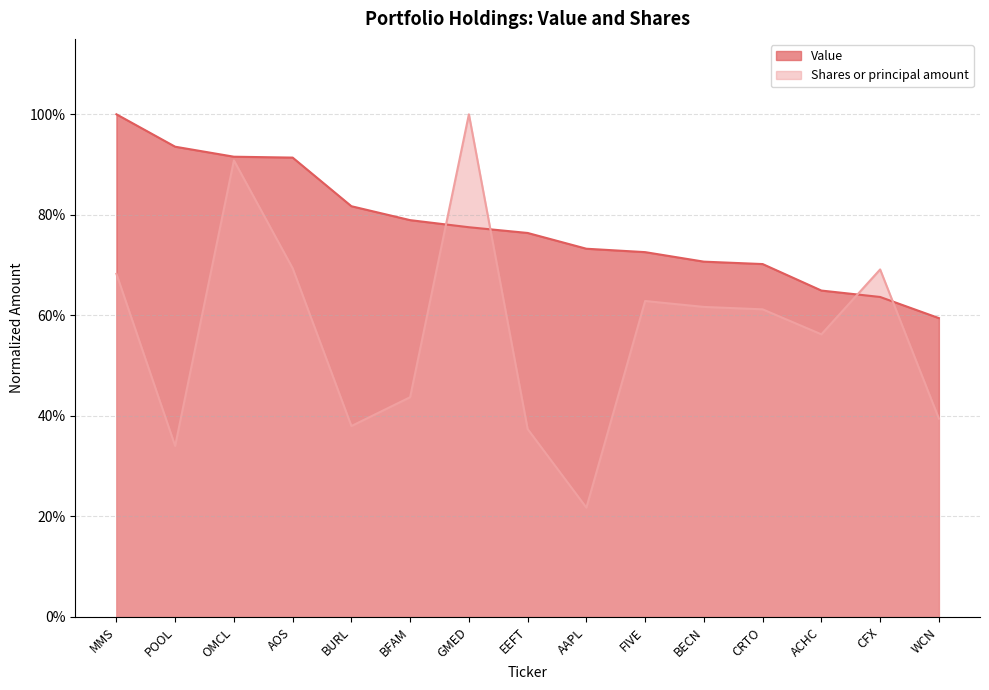

Does the chart display data point markers on the line(s)?

No